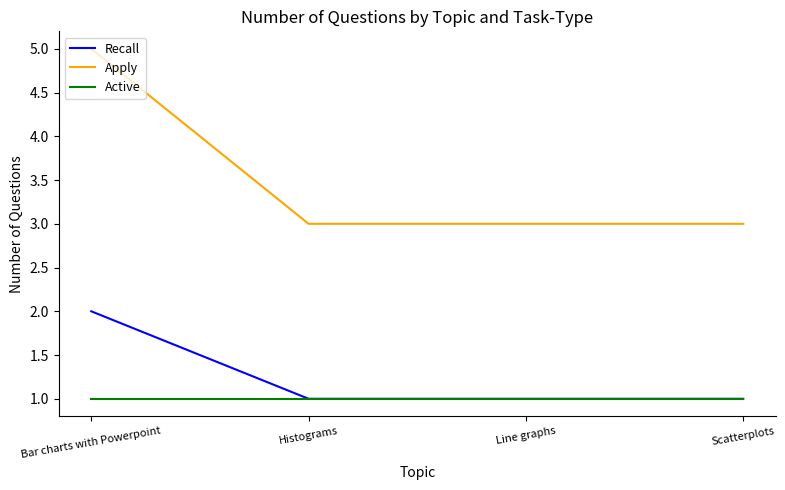

What is the maximum value shown in the chart?

5